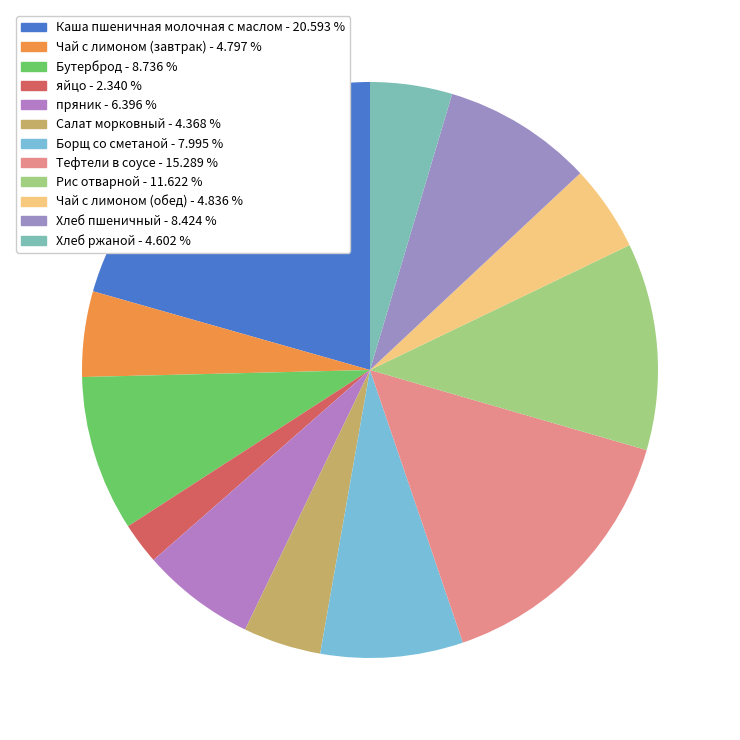

Is there any slice that represents more than half of the pie?

No